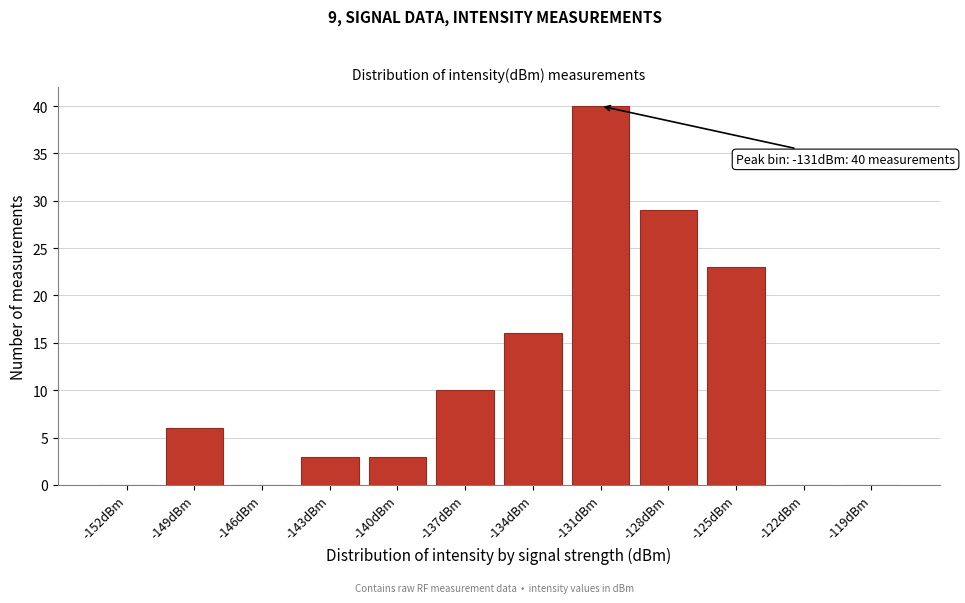

Reading left to right, transcribe all the data shown in this chart.

-152dBm=0	-149dBm=6	-146dBm=0	-143dBm=3	-140dBm=3	-137dBm=10	-134dBm=16	-131dBm=40	-128dBm=29	-125dBm=23	-122dBm=0	-119dBm=0